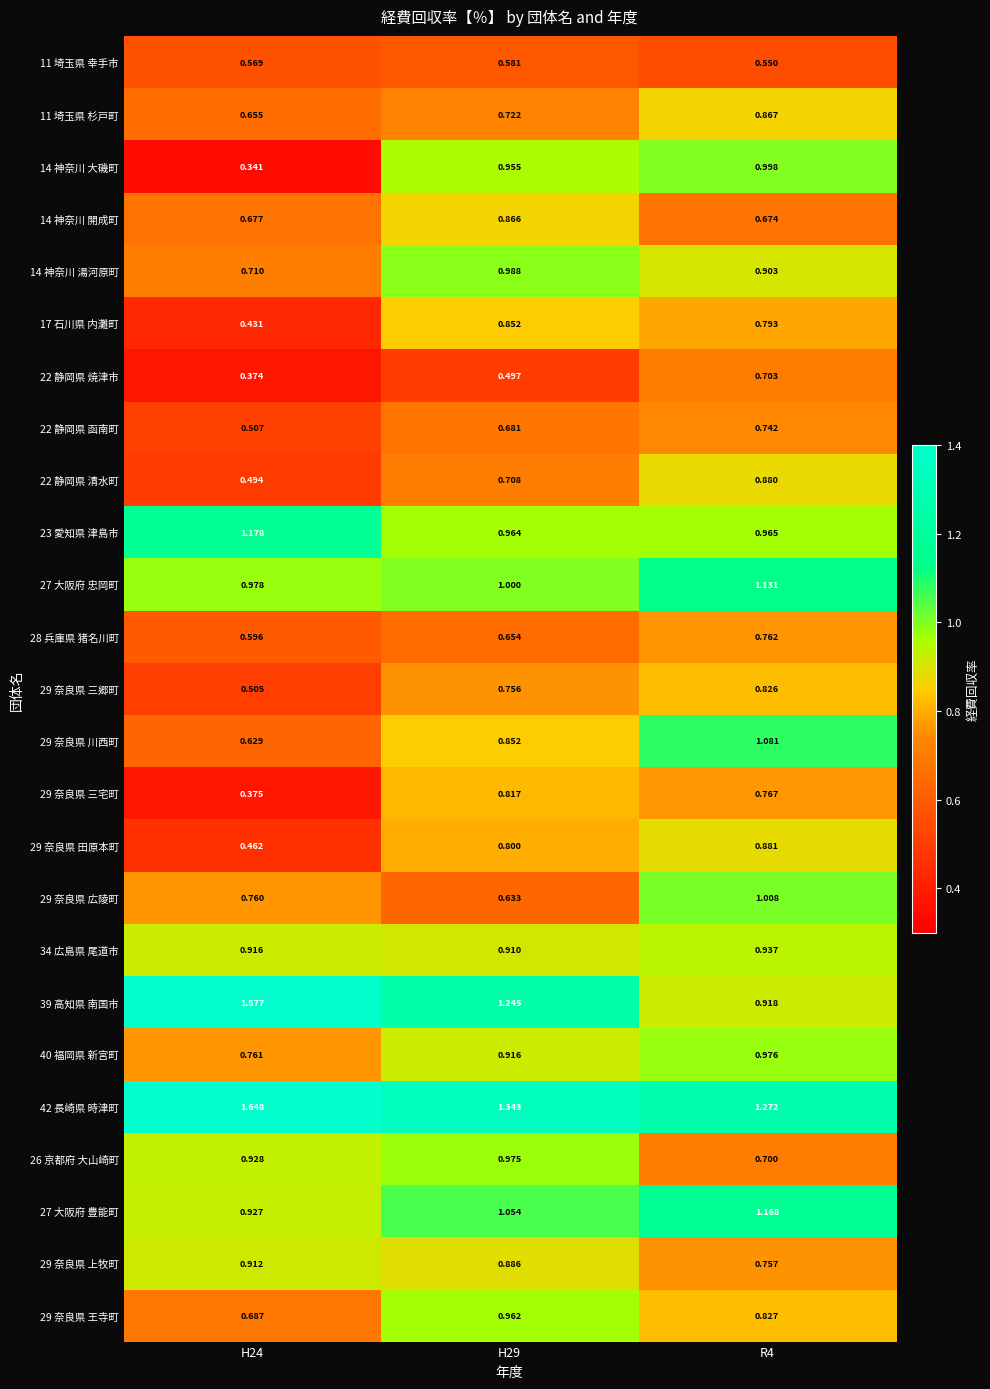

Is the value of 27 大阪府 豊能町 at H29 greater than the value of 14 神奈川 大磯町 at H29?

Yes